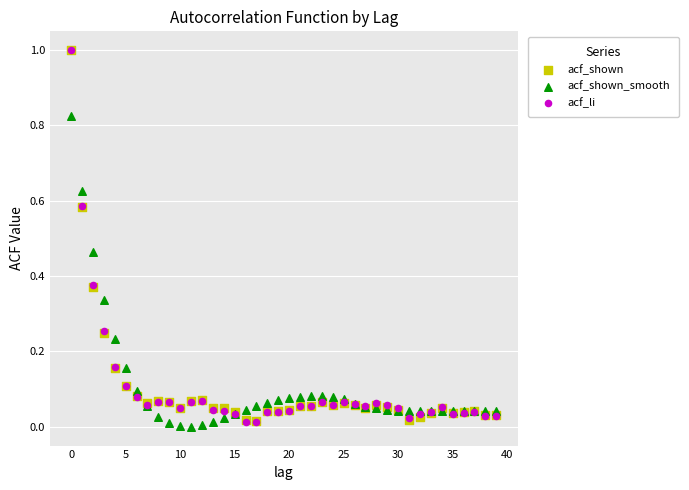

Which series reaches the minimum Y coordinate?

acf_shown_smooth